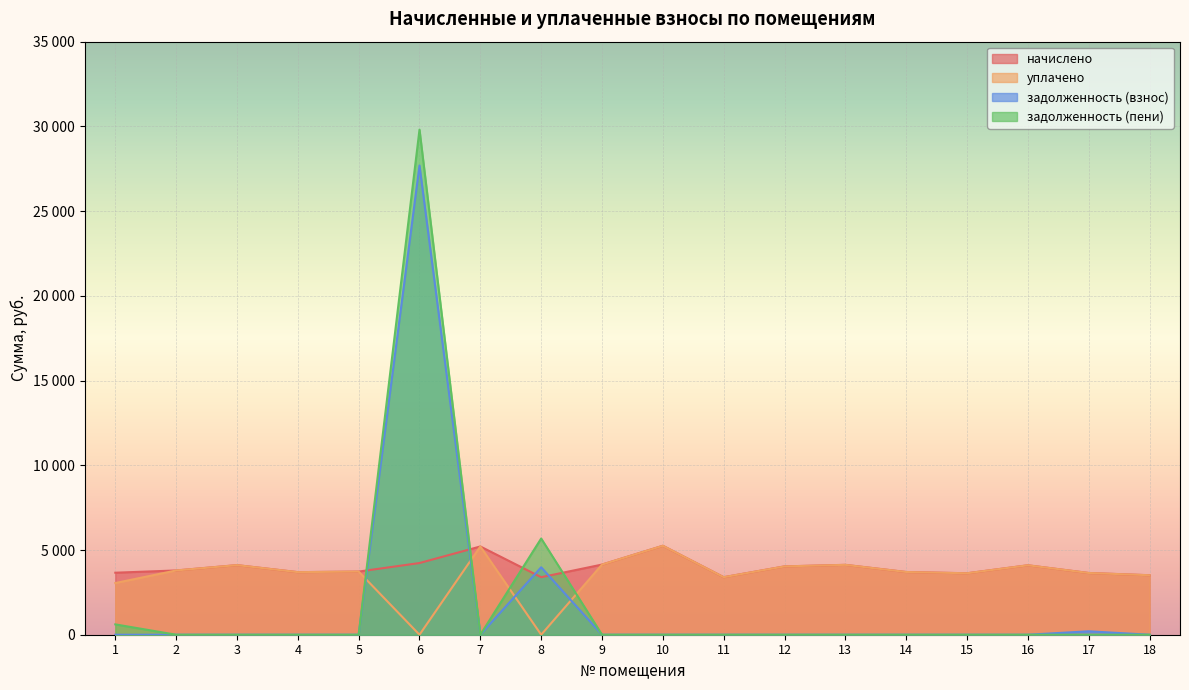

What value does the уплачено series have at 18?

3510.7